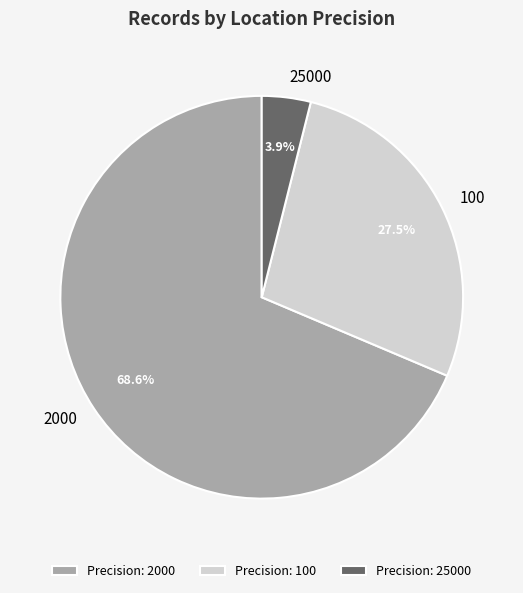

To the nearest percent, what is the combined percentage of 2000 and 100?

96%